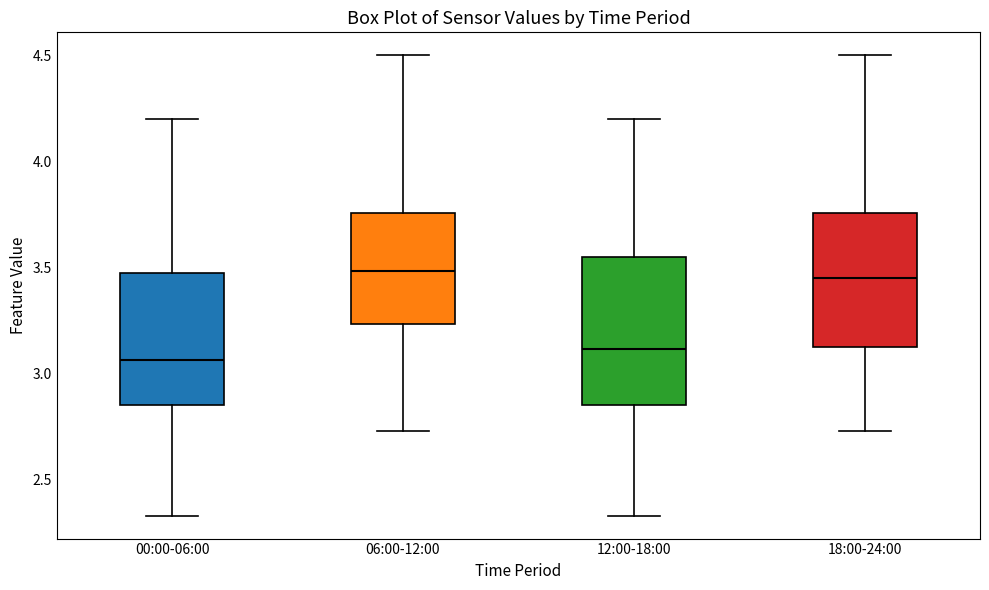

Reading left to right, transcribe this box plot: for each box, give where its median line is, the range the box spans, and where its two whiskers end, as read against the y-axis. The values are not printed on the chart, so give them approximately, as read against the axis.

00:00-06:00: median 3.05, box 2.85 to 3.45, whiskers 2.35 to 4.20
06:00-12:00: median 3.50, box 3.25 to 3.75, whiskers 2.75 to 4.50
12:00-18:00: median 3.10, box 2.85 to 3.55, whiskers 2.35 to 4.20
18:00-24:00: median 3.45, box 3.10 to 3.75, whiskers 2.75 to 4.50